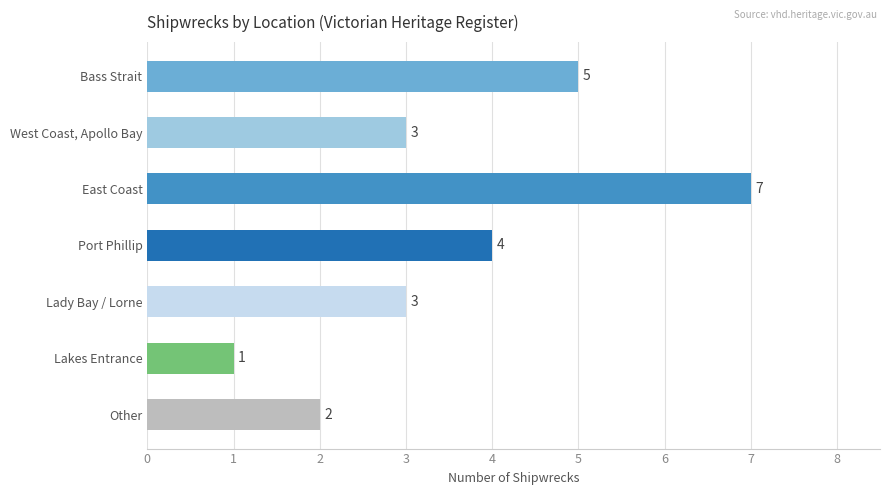

What is the label of the 3rd bar from the bottom?

Lady Bay / Lorne